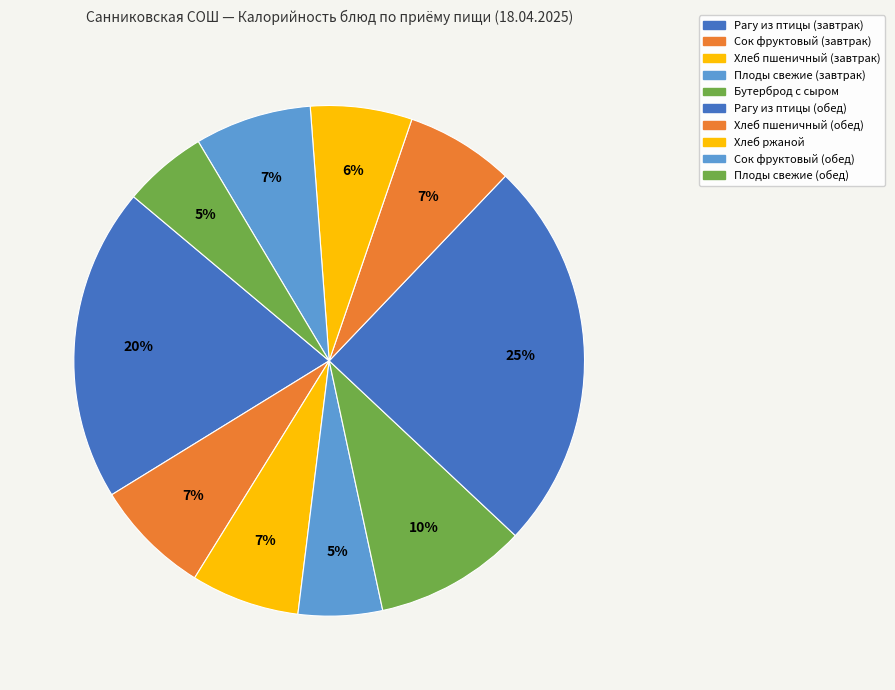

Does any single category account for the majority?

No